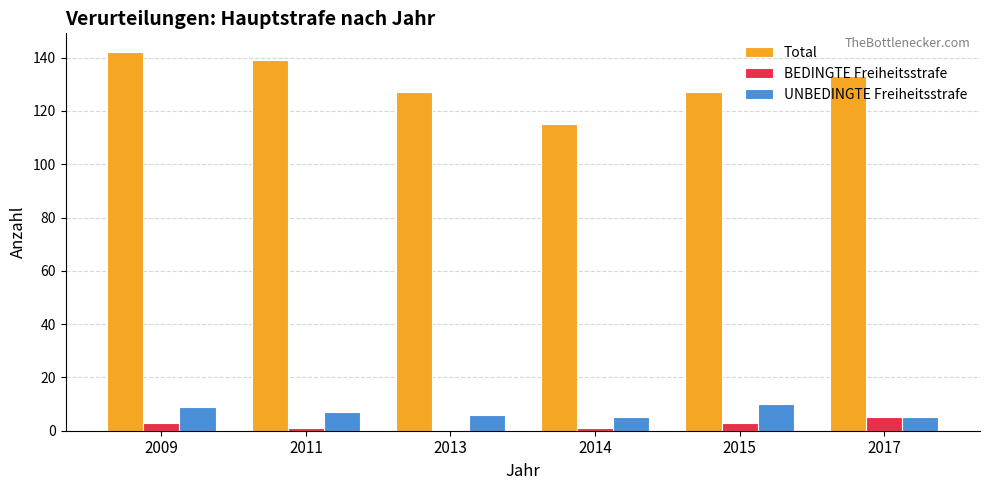

Which series has the largest total across all categories?

Total